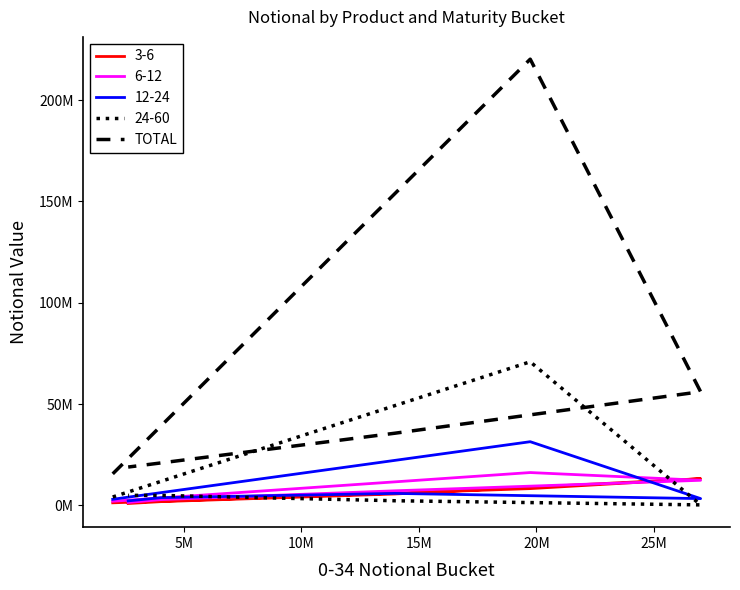

True or false: the data has more than 0 interior local peaks.

True